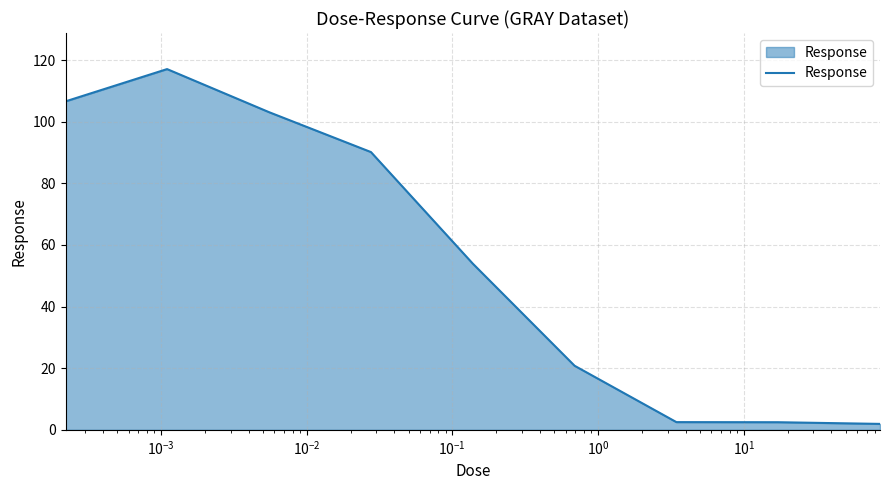

Count the number of values greater than 53.

5